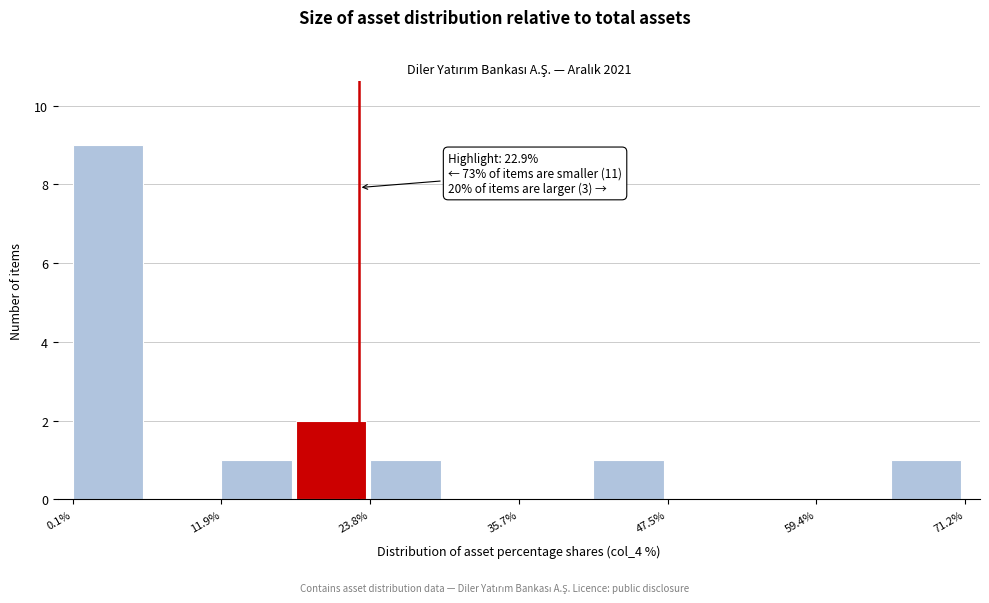

Read against the x-axis, roughly where is the centre of the tallest bar?

2